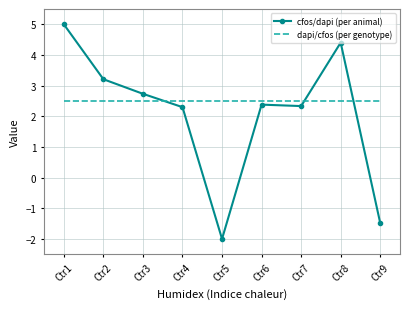

Reading left to right, what are all the values shown in this chart?

cfos/dapi (per animal): 5.0	3.2	2.7	2.3	-2.0	2.4	2.3	4.4	-1.5
dapi/cfos (per genotype): 2.5	2.5	2.5	2.5	2.5	2.5	2.5	2.5	2.5